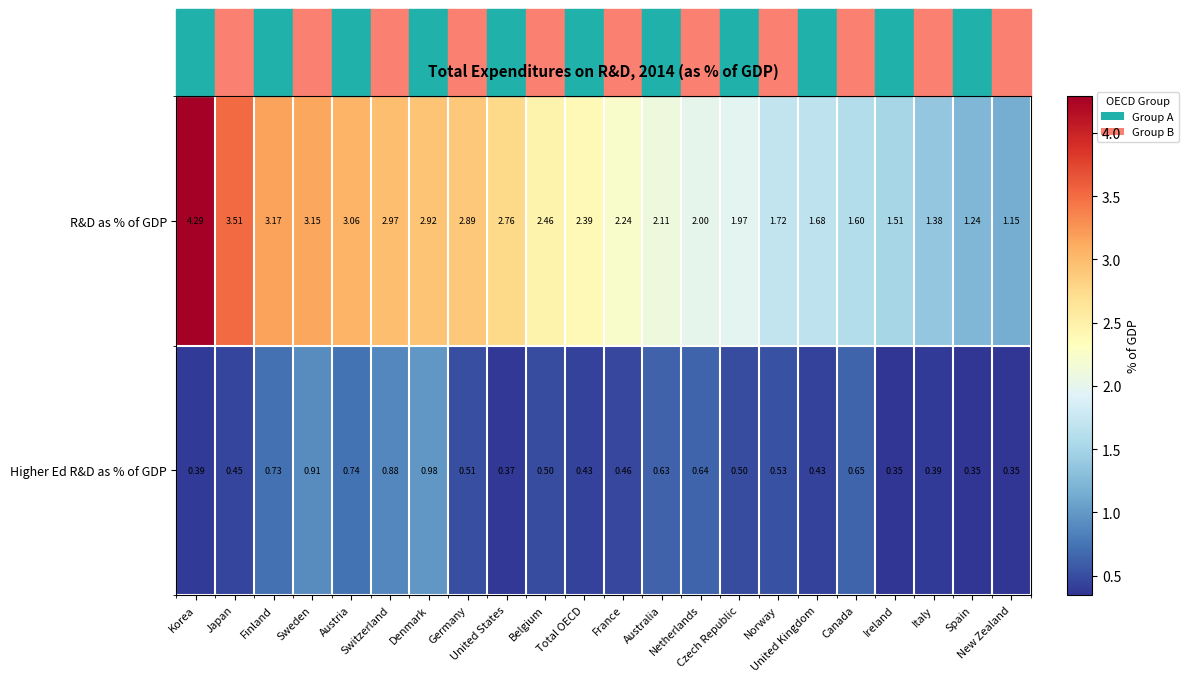

Which series has the largest total across all categories?

R&D as % of GDP